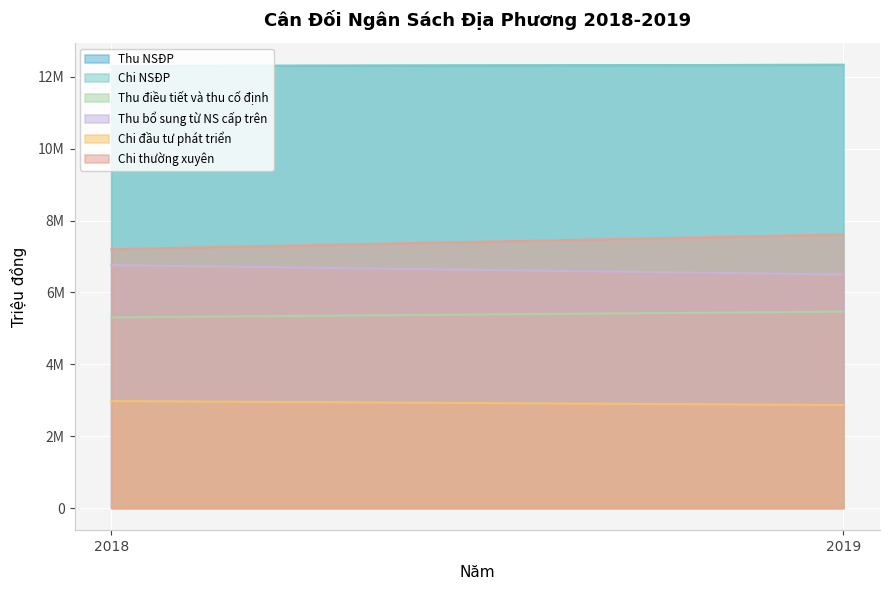

True or false: Thu bổ sung từ NS cấp trên has a value of 6498723 at 2019.

True